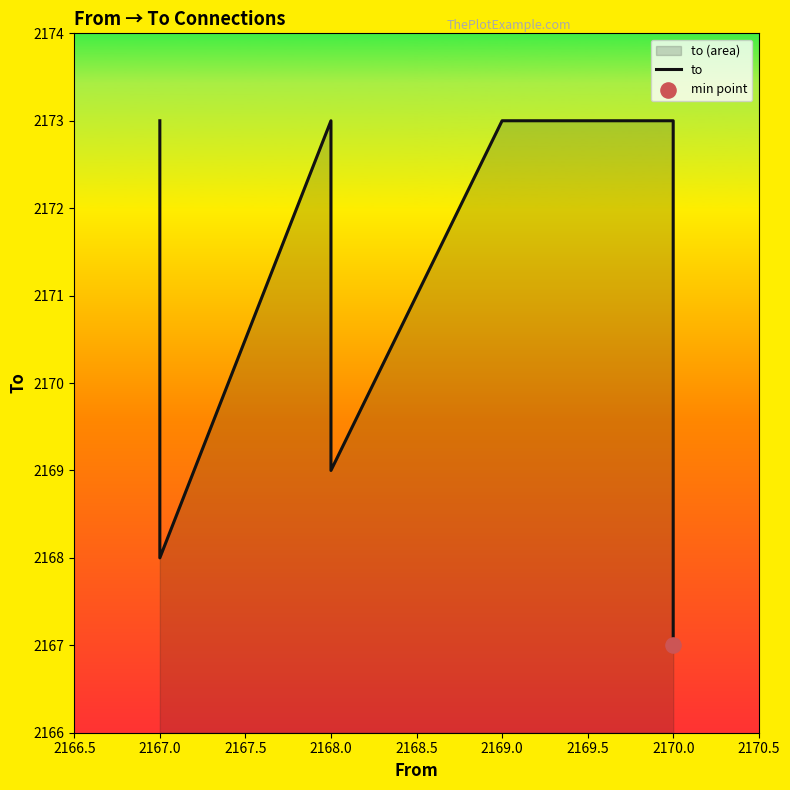

What is the change in value from 2167.0 to 2170.0?

-1